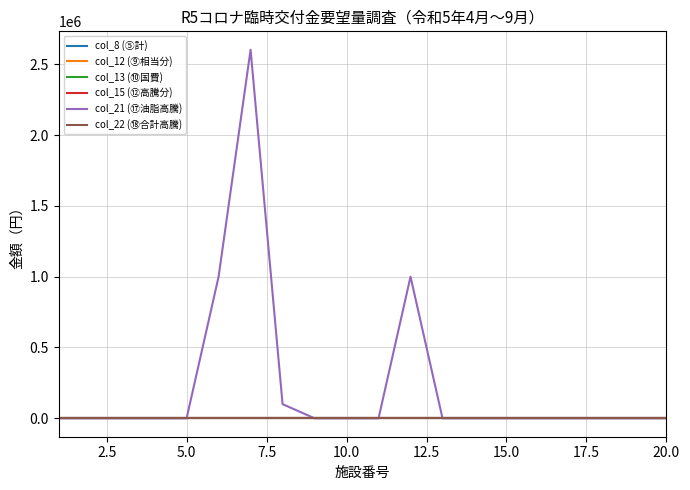

Reading left to right, transcribe all the data shown in this chart.

col_8 (⑤計): 0	0	0	0	0	0	0	0	0	0	0	0	0	0	0	0	0	0	0	0
col_12 (⑨相当分): 0	0	0	0	0	0	0	0	0	0	0	0	0	0	0	0	0	0	0	0
col_13 (⑩国費): 0	0	0	0	0	0	0	0	0	0	0	0	0	0	0	0	0	0	0	0
col_15 (⑫高騰分): 0	0	0	0	0	0	0	0	0	0	0	0	0	0	0	0	0	0	0	0
col_21 (⑰油脂高騰): 0	0	0	0	0	1000000	2602404	100000	0	0	0	1000000	0	0	0	0	0	0	0	0
col_22 (⑱合計高騰): 0	0	0	0	0	0	0	0	0	0	0	0	0	0	0	0	0	0	0	0